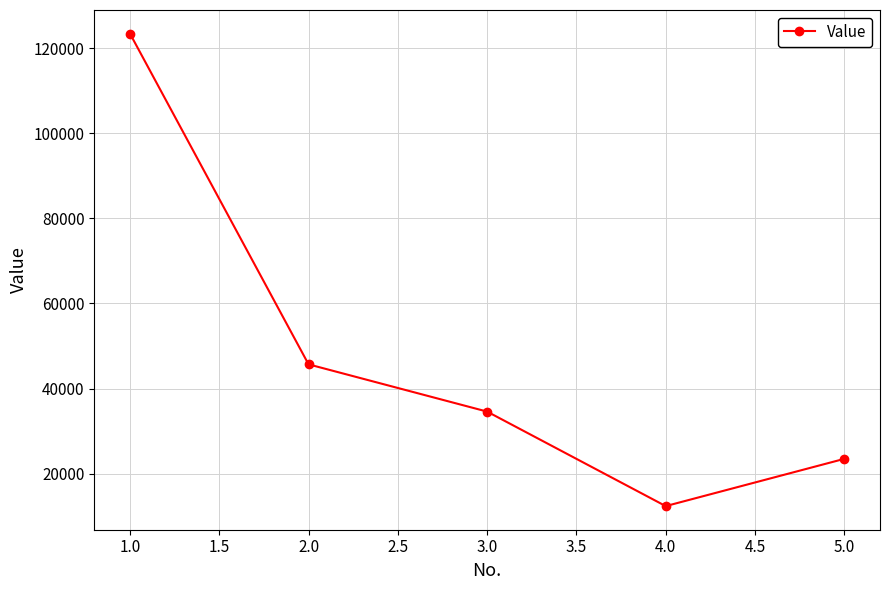

What is the difference between the second highest and minimum values?

33333